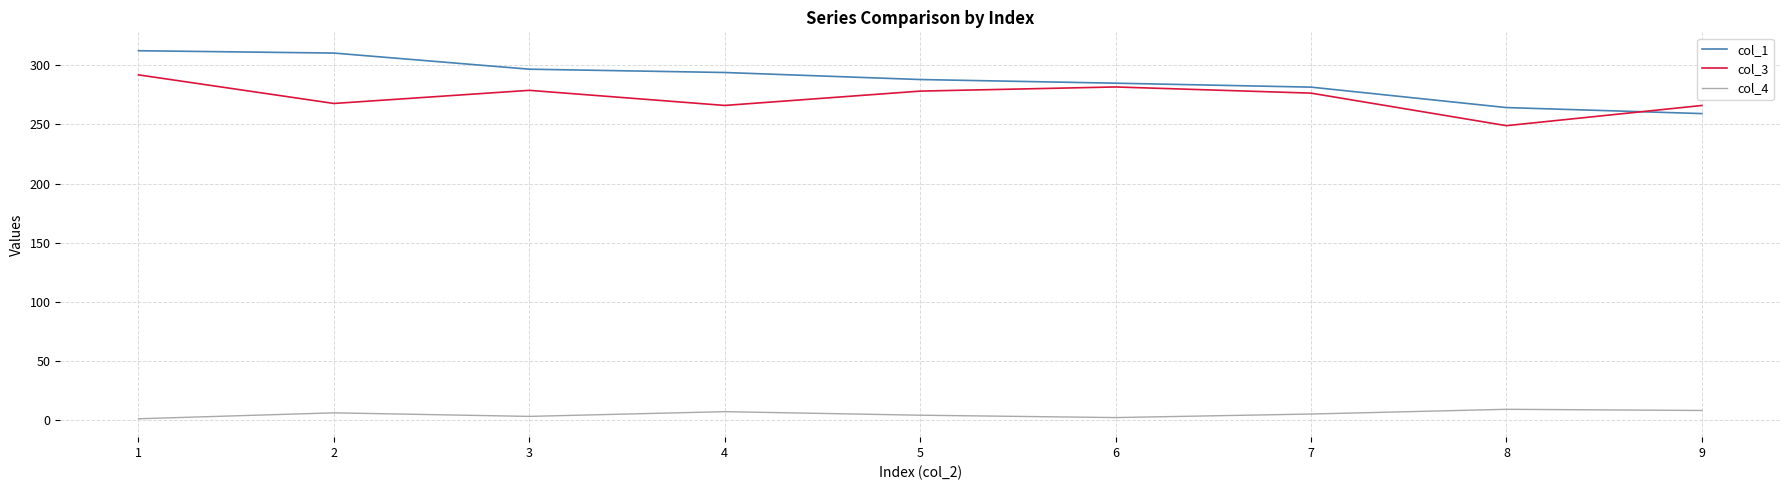

Where is the first local minimum for col_4?

3